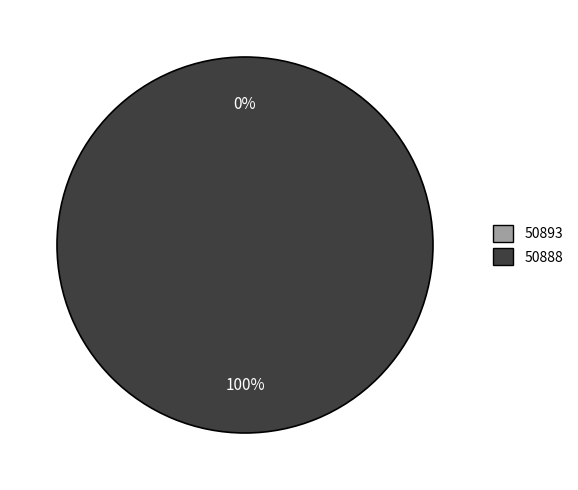

To the nearest percent, what is the difference between the largest and smallest slice percentages?

100%